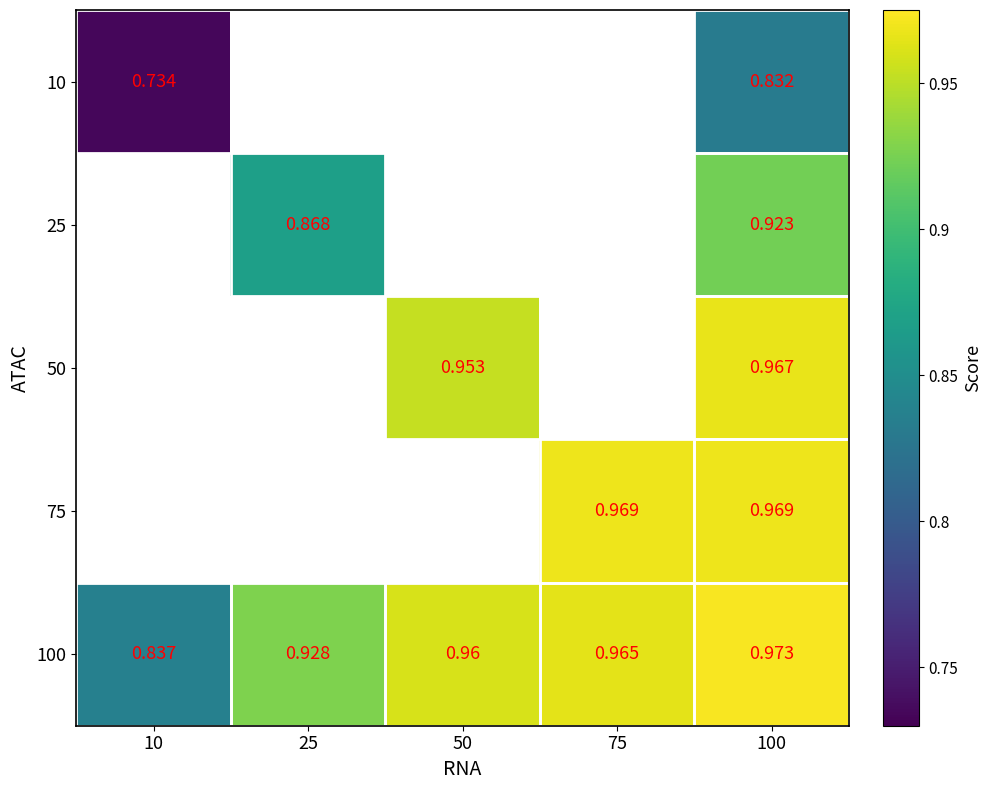

What is the sum of the 100 values at 10 and 100?

1.8